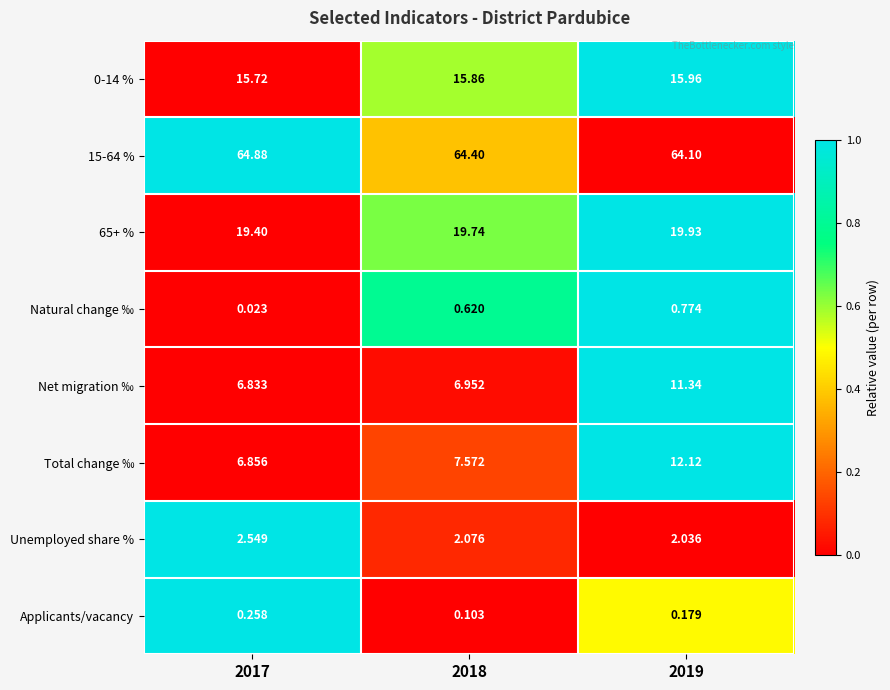

Is the value of 15-64 % at 2018 greater than the value of Total change ‰ at 2018?

Yes